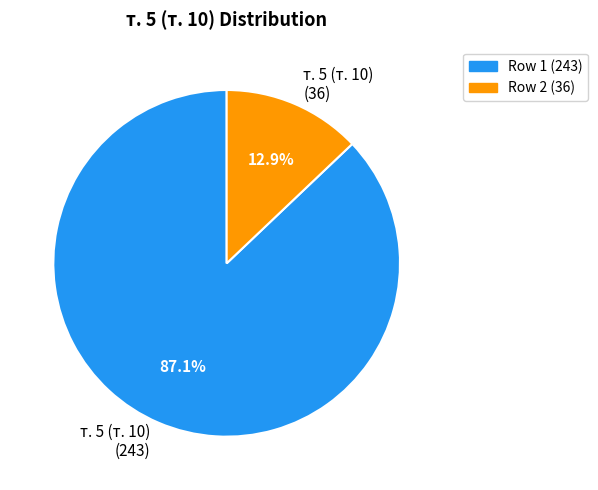

Rank the categories by value from lowest to highest.

т. 5 (т. 10) (36), т. 5 (т. 10) (243)